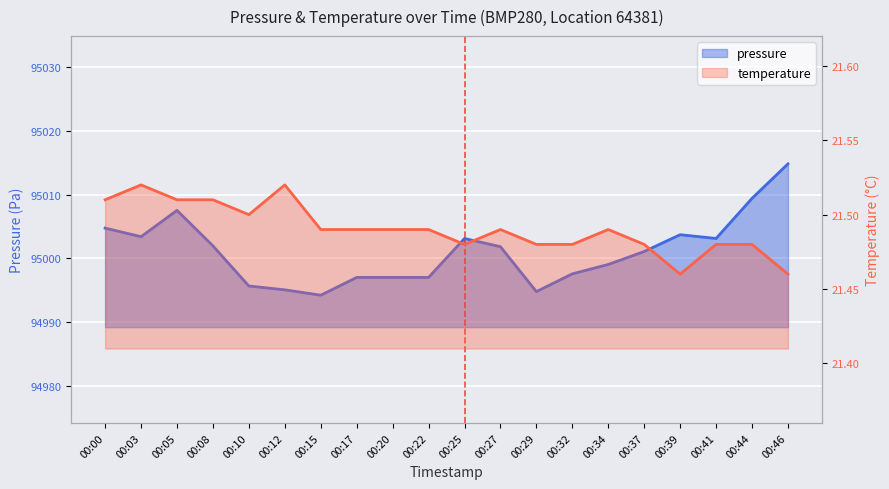

Reading right to left, list all the values displayed in this chart.

pressure: 00:46=95014.8	00:44=95009.4	00:41=95003.1	00:39=95003.7	00:37=95001.1	00:34=94999.1	00:32=94997.6	00:29=94994.8	00:27=95001.8	00:25=95003.1	00:22=94997.0	00:20=94997.0	00:17=94997.0	00:15=94994.2	00:12=94995.1	00:10=94995.7	00:08=95002.0	00:05=95007.5	00:03=95003.4	00:00=95004.8
temperature: 00:46=21.5	00:44=21.5	00:41=21.5	00:39=21.5	00:37=21.5	00:34=21.5	00:32=21.5	00:29=21.5	00:27=21.5	00:25=21.5	00:22=21.5	00:20=21.5	00:17=21.5	00:15=21.5	00:12=21.5	00:10=21.5	00:08=21.5	00:05=21.5	00:03=21.5	00:00=21.5